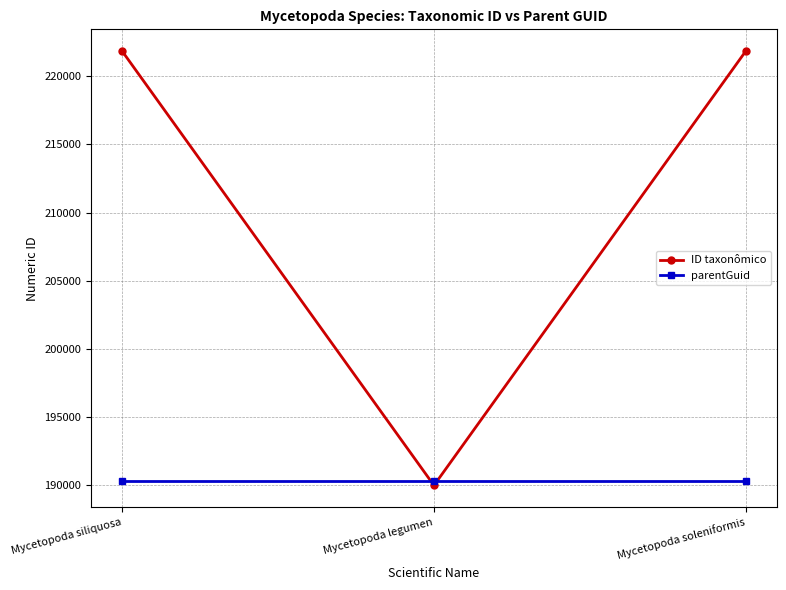

What is the label of the 3rd point from the left?

Mycetopoda soleniformis